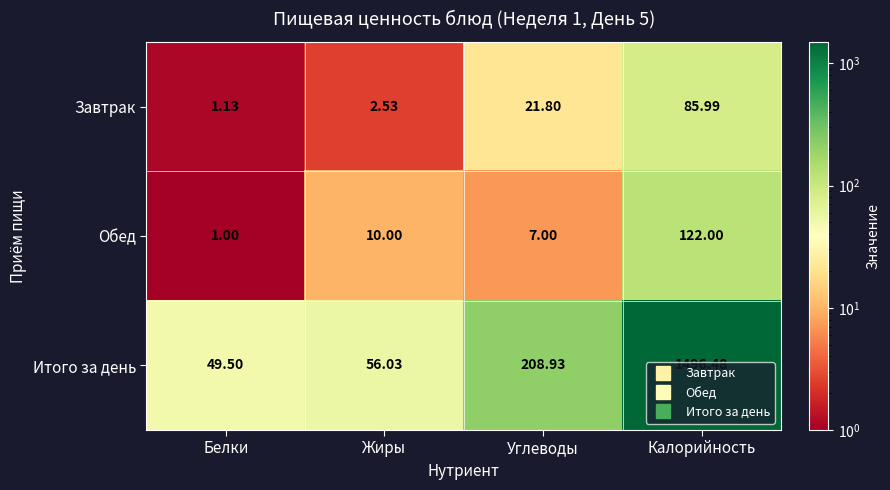

Which series has the widest spread of values?

Итого за день